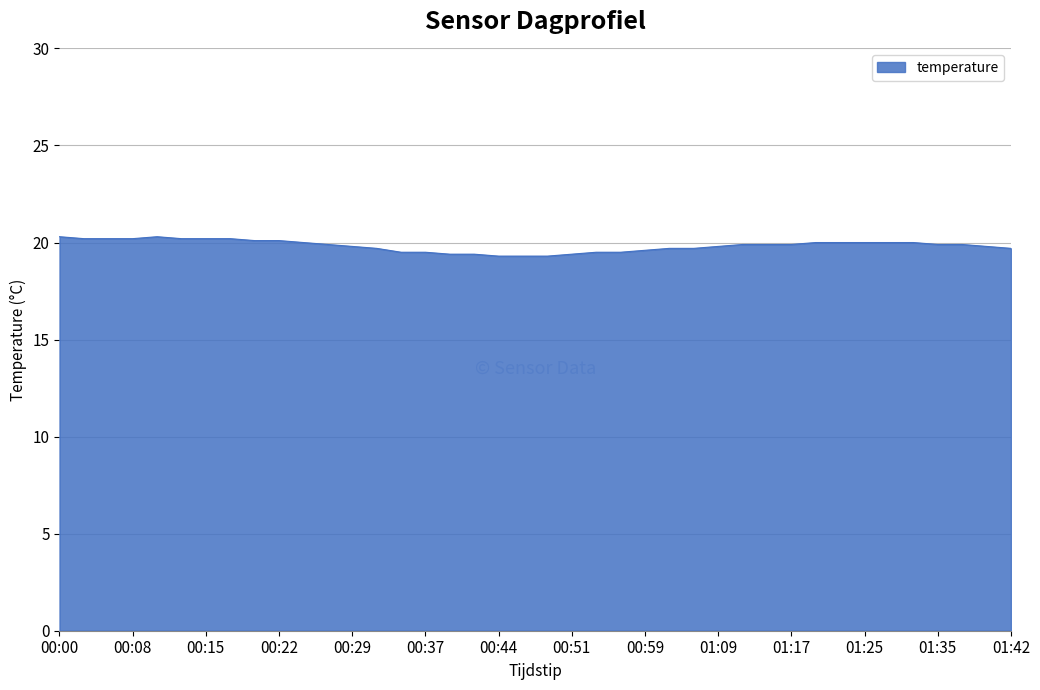

What is the difference between the maximum and minimum values?

1.0